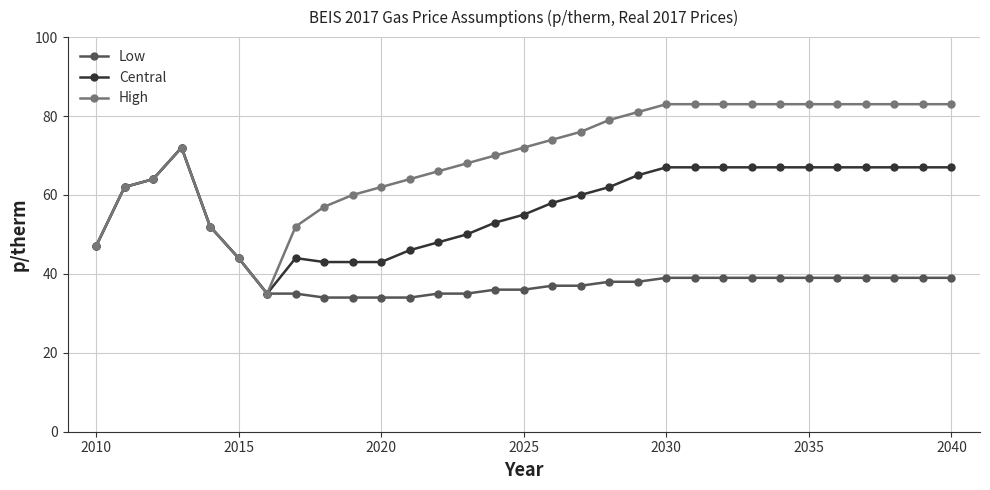

List the series in order of their overall mean, highest first.

High, Central, Low